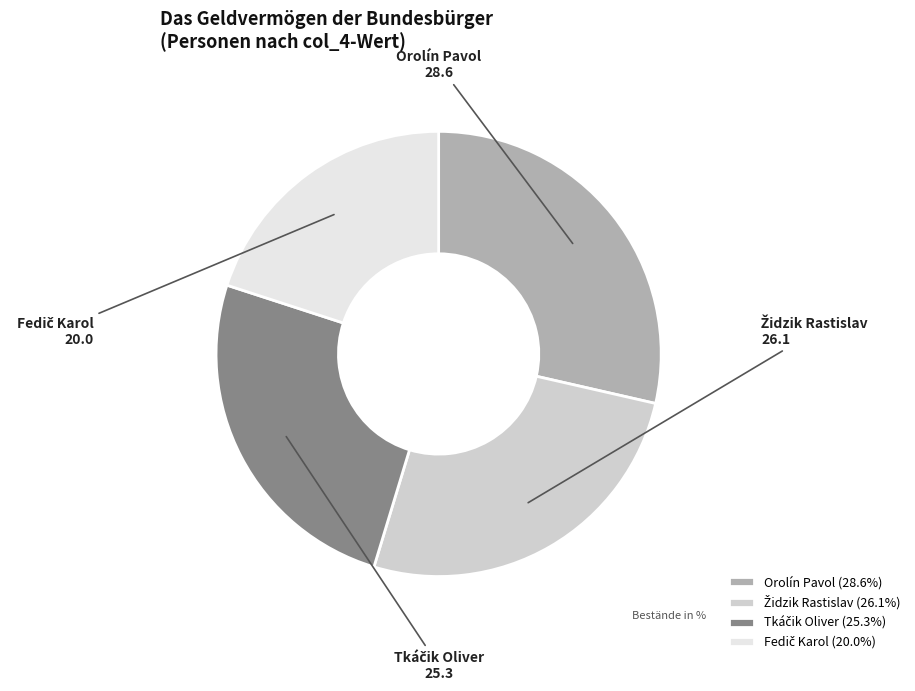

Is there any slice that represents more than half of the pie?

No